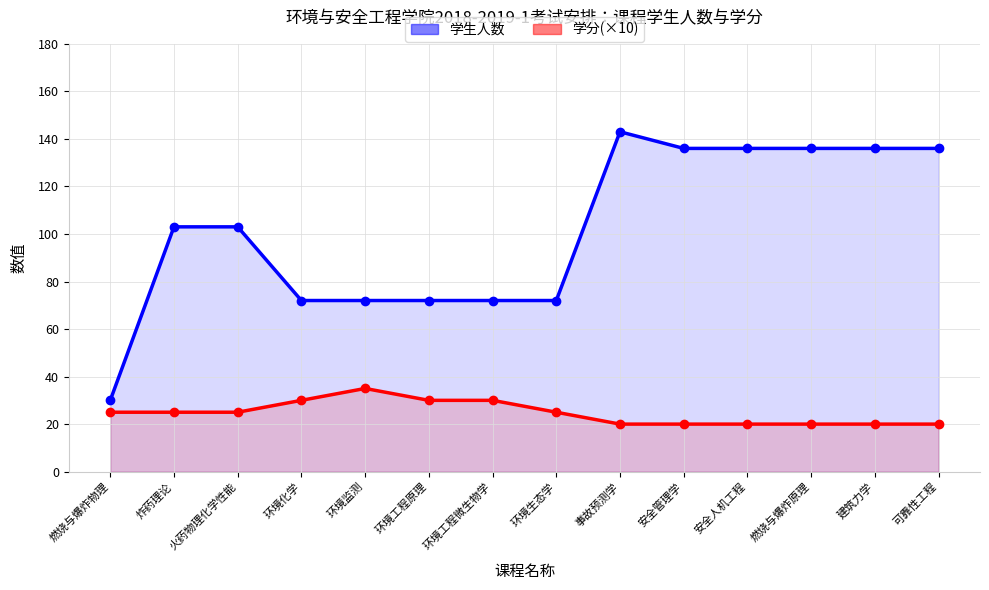

Which series has the widest spread of values?

学生人数